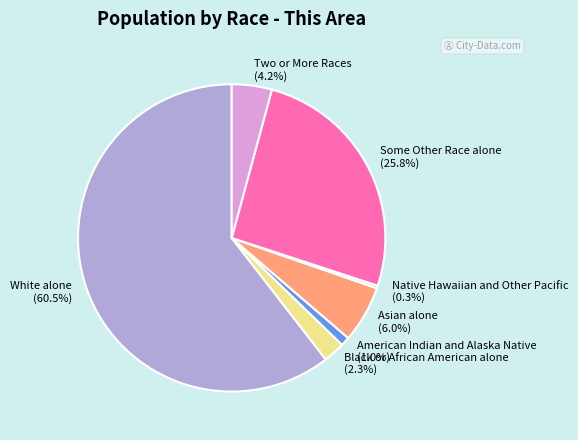

Count the number of slices in the pie.

7